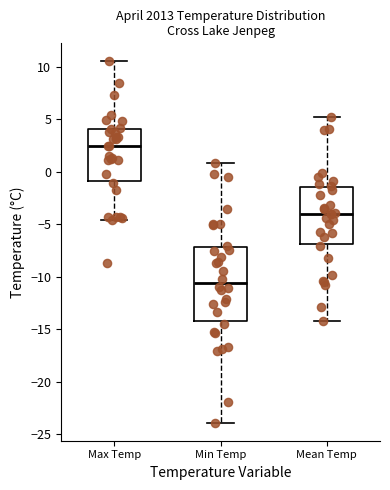

Which box's median line is the highest?

Max Temp